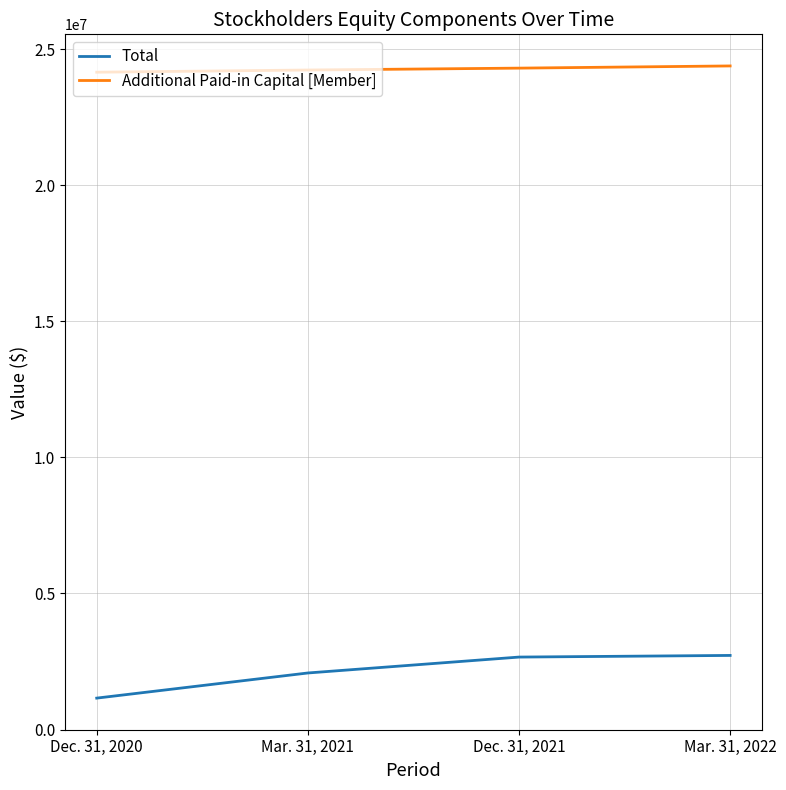

What is the lowest value of the Total series?

1154032